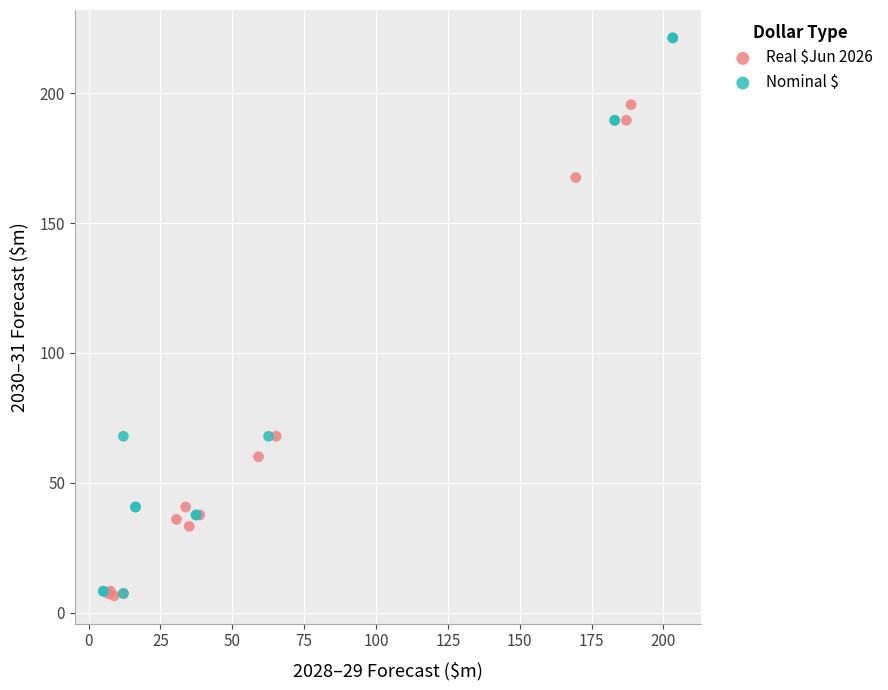

Which series reaches the maximum Y coordinate?

Nominal $